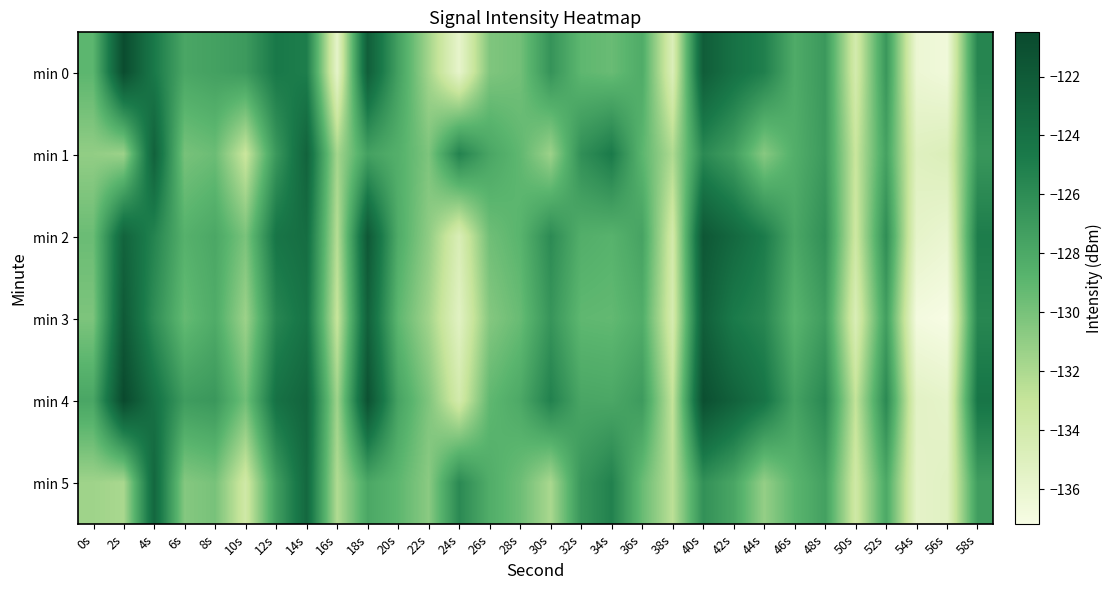

Which label corresponds to the largest value in the chart?

2s